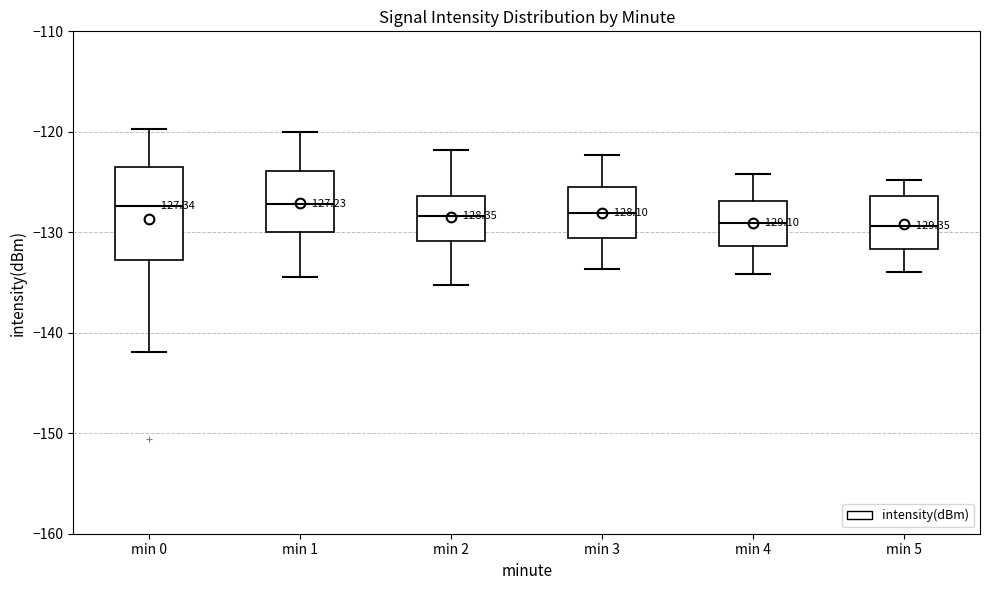

Comparing the boxes themselves (not the whiskers), which one is the tallest?

min 0